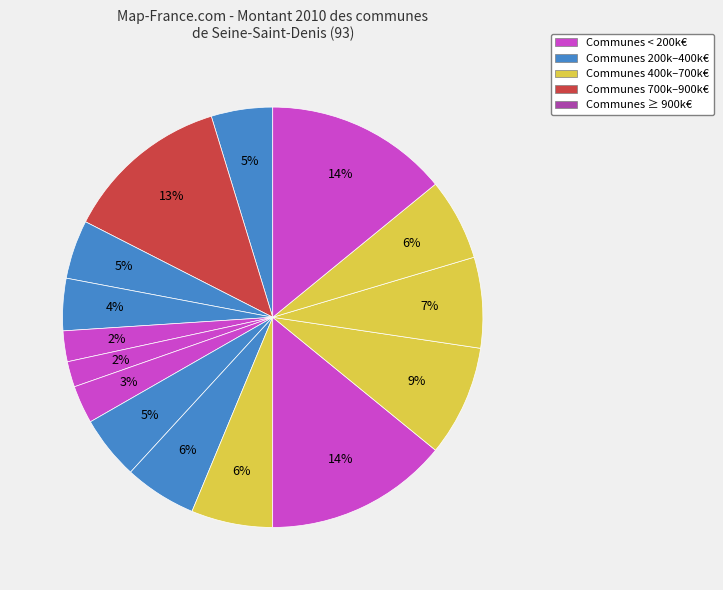

How many segments does this pie chart have?

15